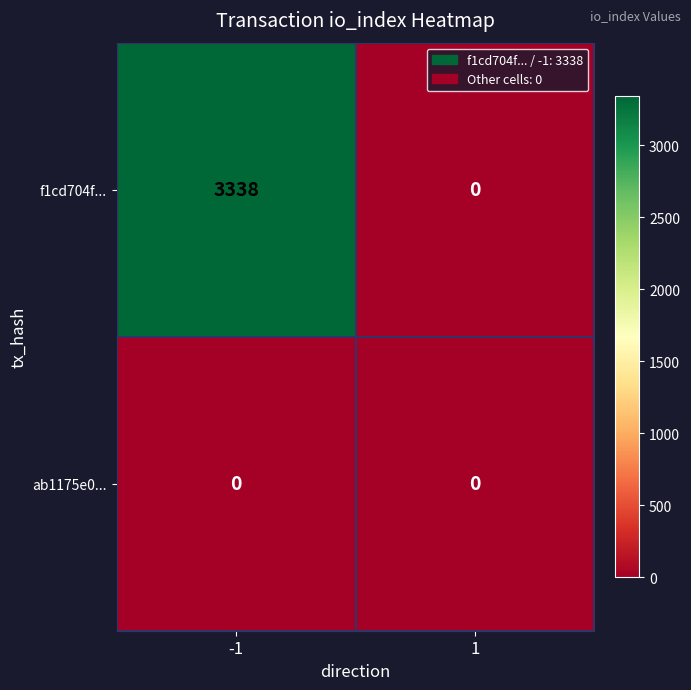

True or false: ab1175e0... has a value of 0 at 1.

True